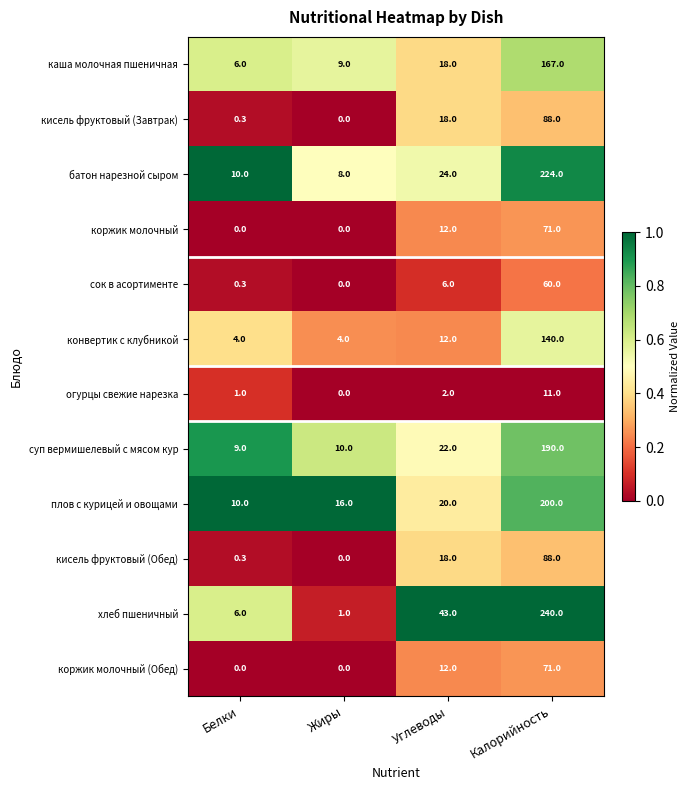

How many positive values does the кисель фруктовый (Завтрак) series have?

3